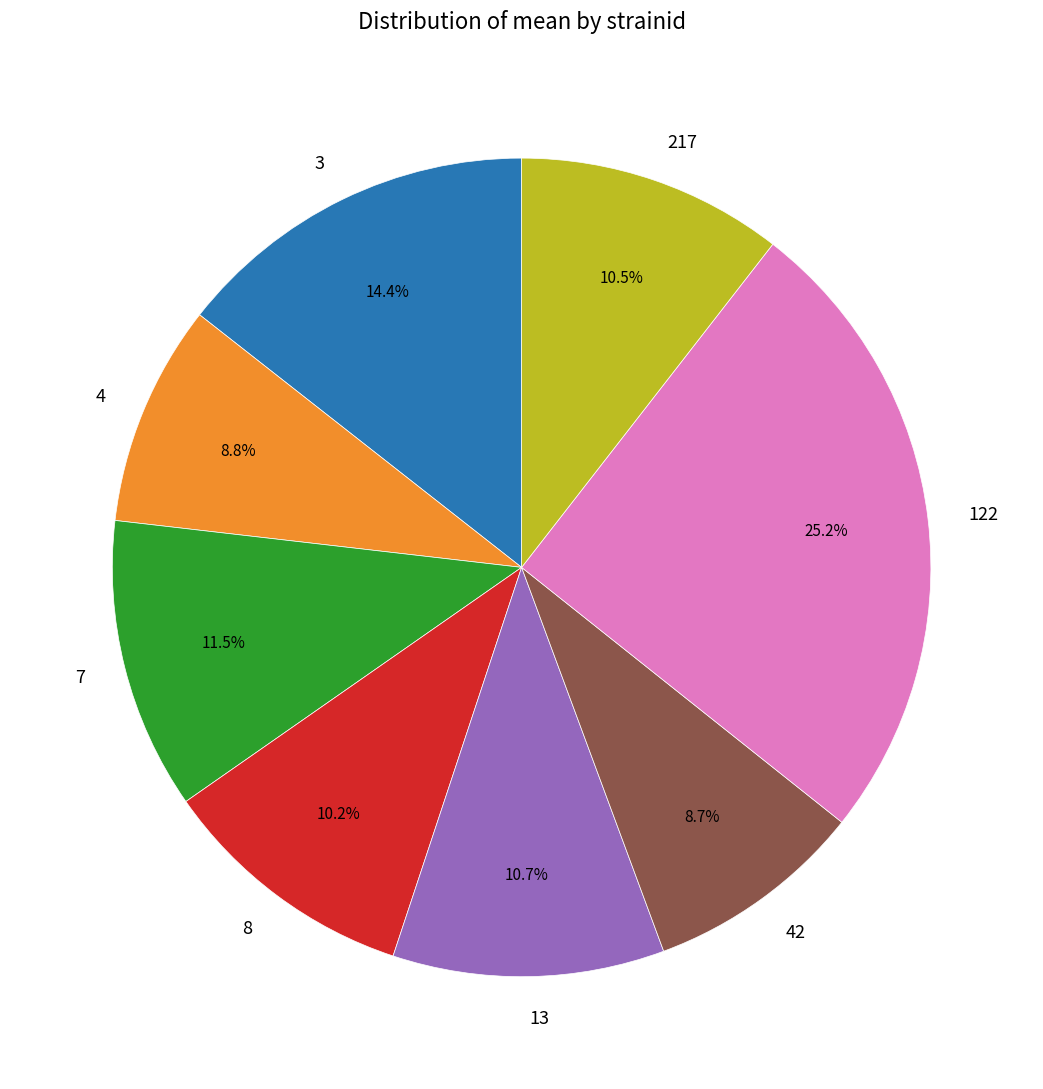

Which category has the biggest portion of the pie?

122